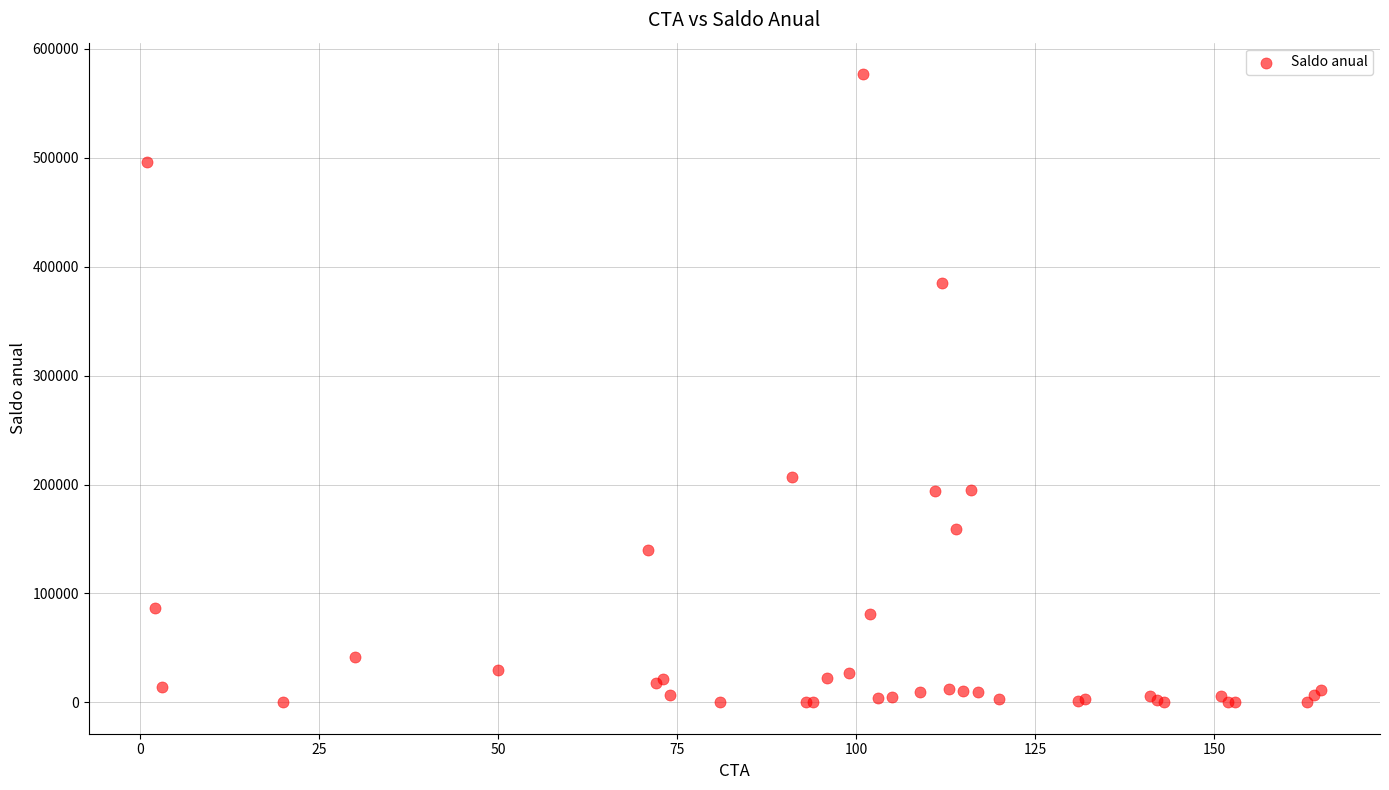

What Y value in the scatter plot is closest to 288442?

206551.7